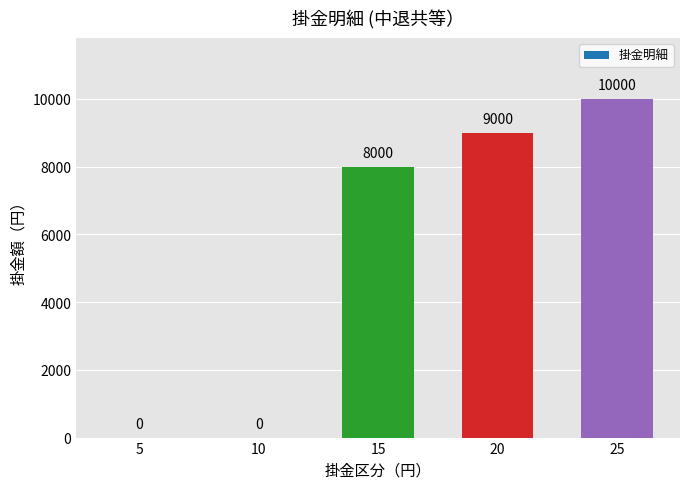

What is the change in value from 10 to 25?

+10000